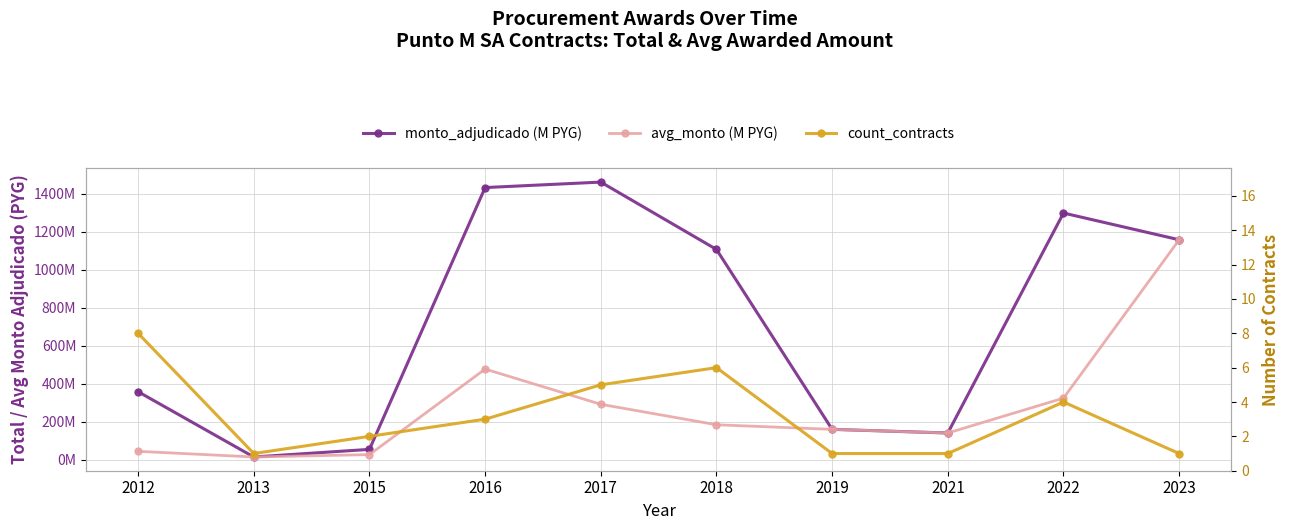

Where does the monto_adjudicado (M PYG) series first go above 1107145334?

2016